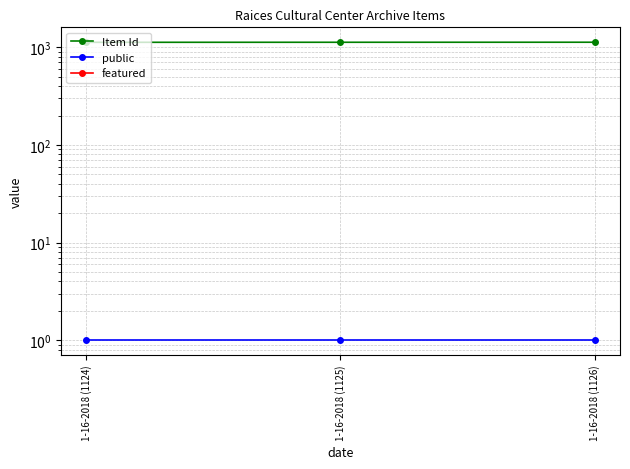

Which category has the highest value across all series?

1-16-2018 (1126)